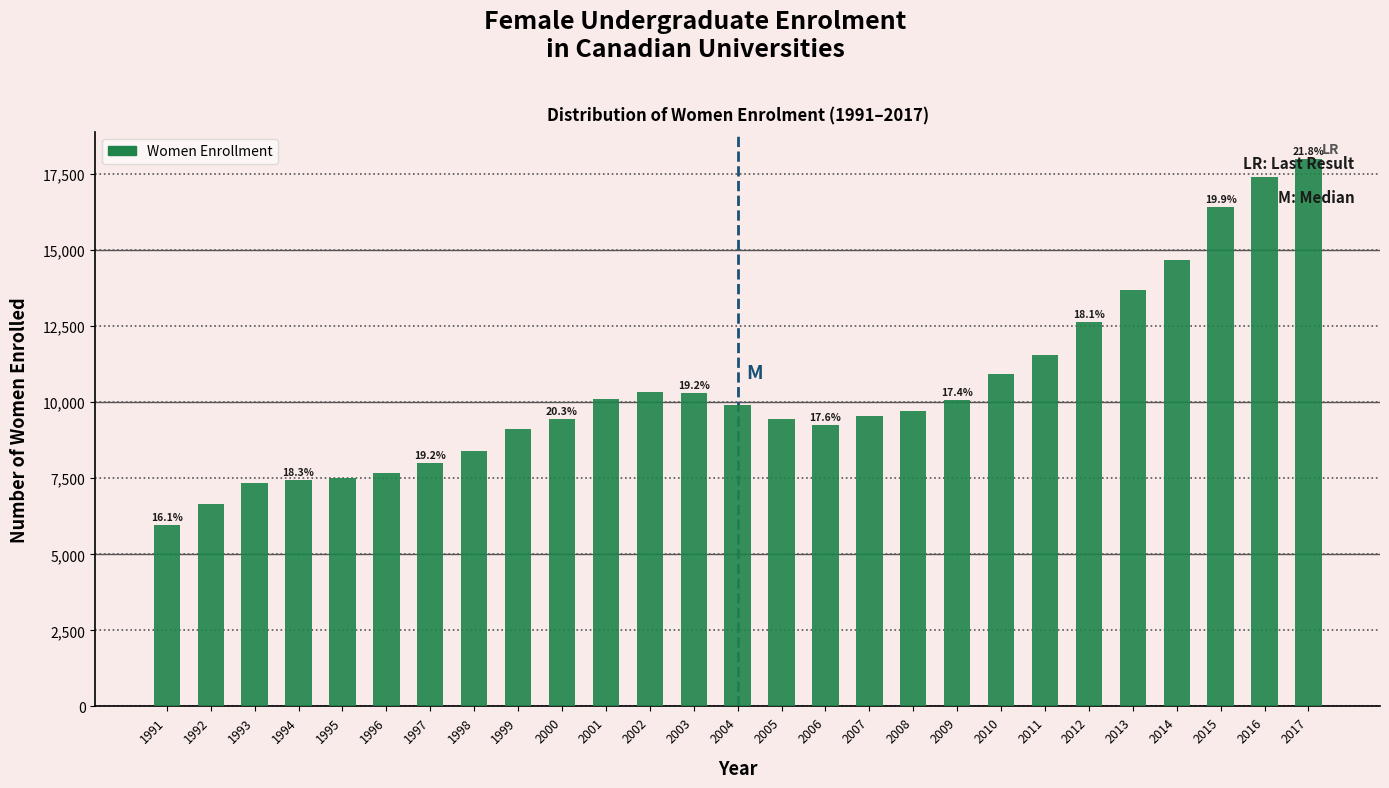

Approximately how many times larger is the value at 2013 compared to 1994?

1.8